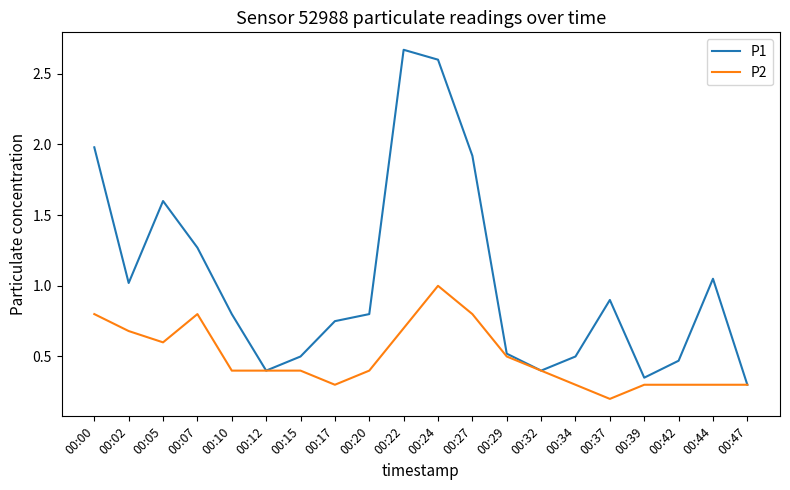

At which category does P1 reach its first local peak?

00:05